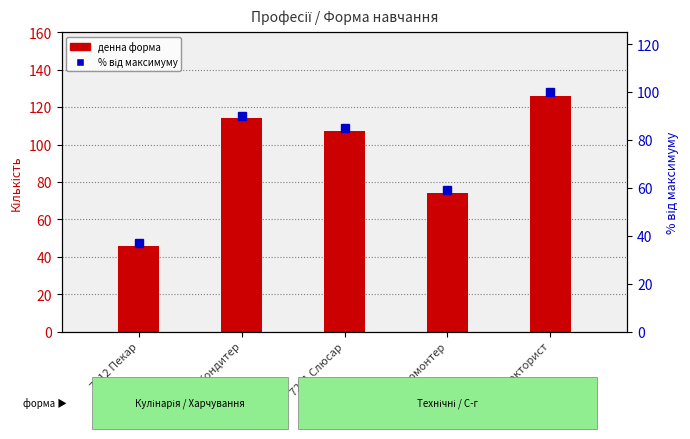

Reading left to right, extract all data points from this chart.

Денна (денна форма): 46	114	107	74	126
% від максимуму: 37	90	85	59	100